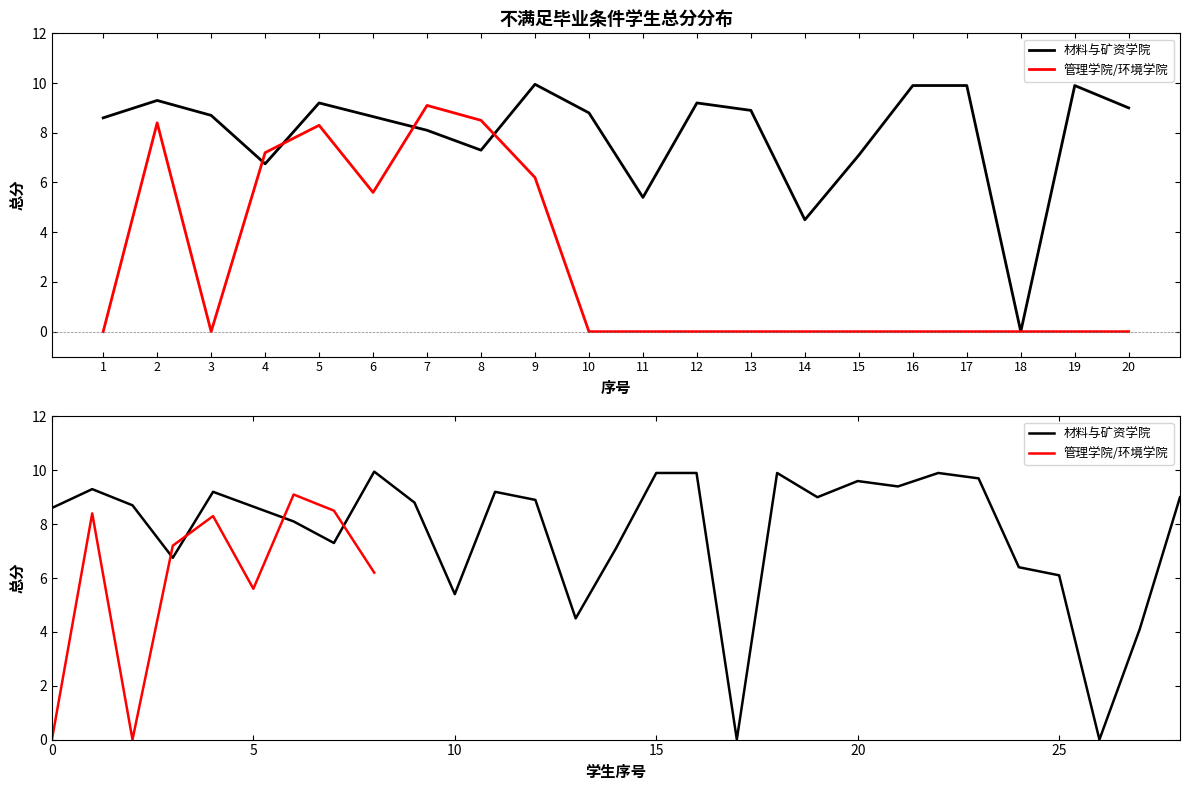

List the series in order of their overall mean, lowest first.

管理学院/环境学院, 材料与矿资学院